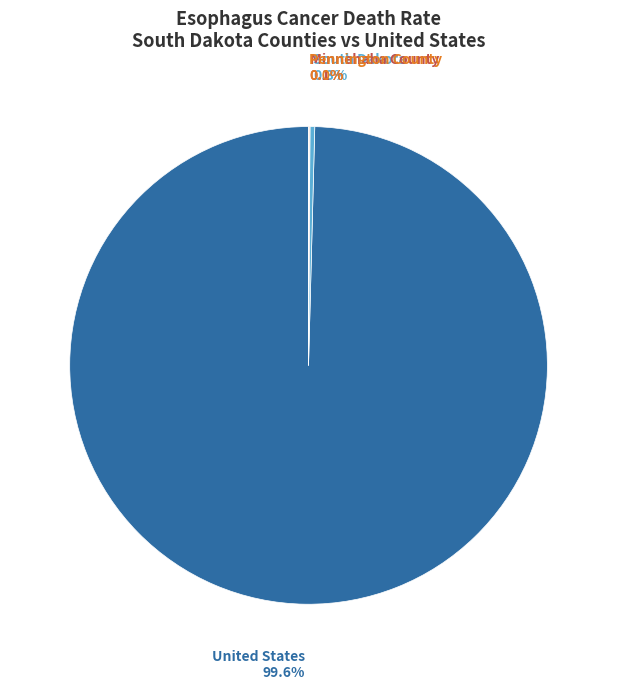

Is there a majority slice in this chart?

Yes